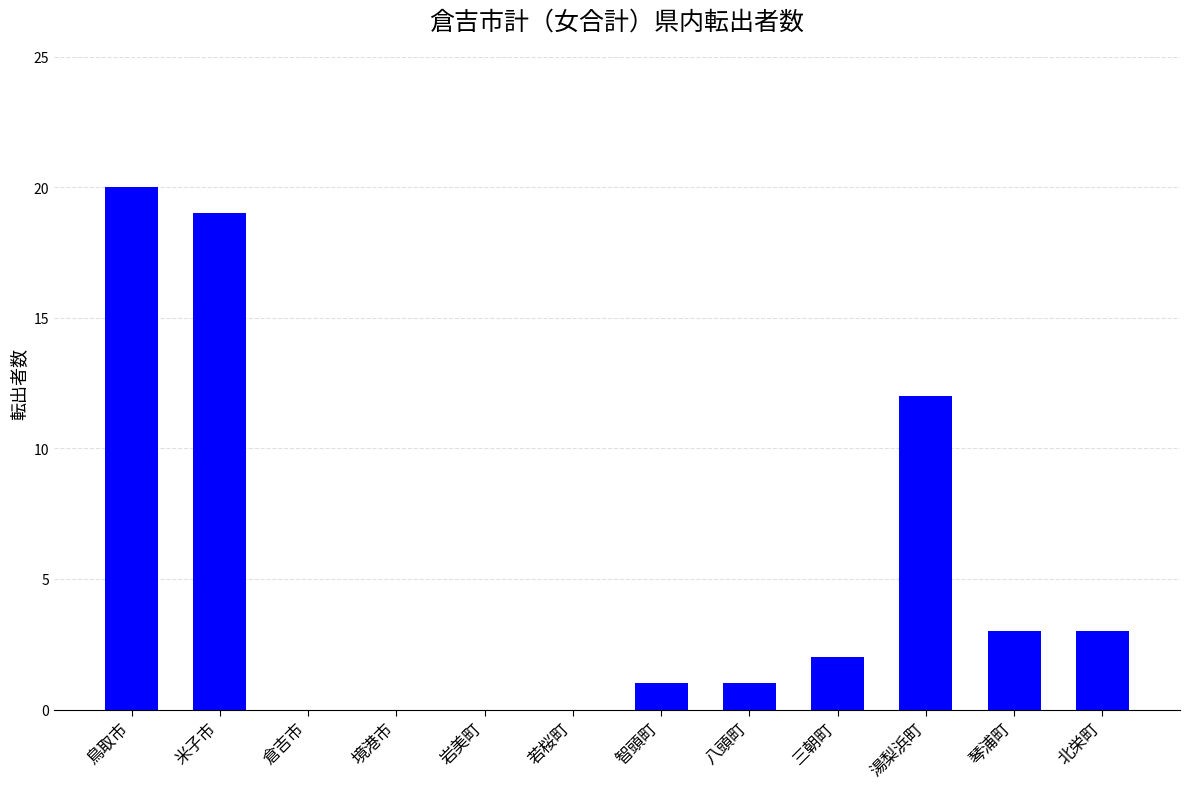

Which label corresponds to the largest value in the chart?

鳥取市